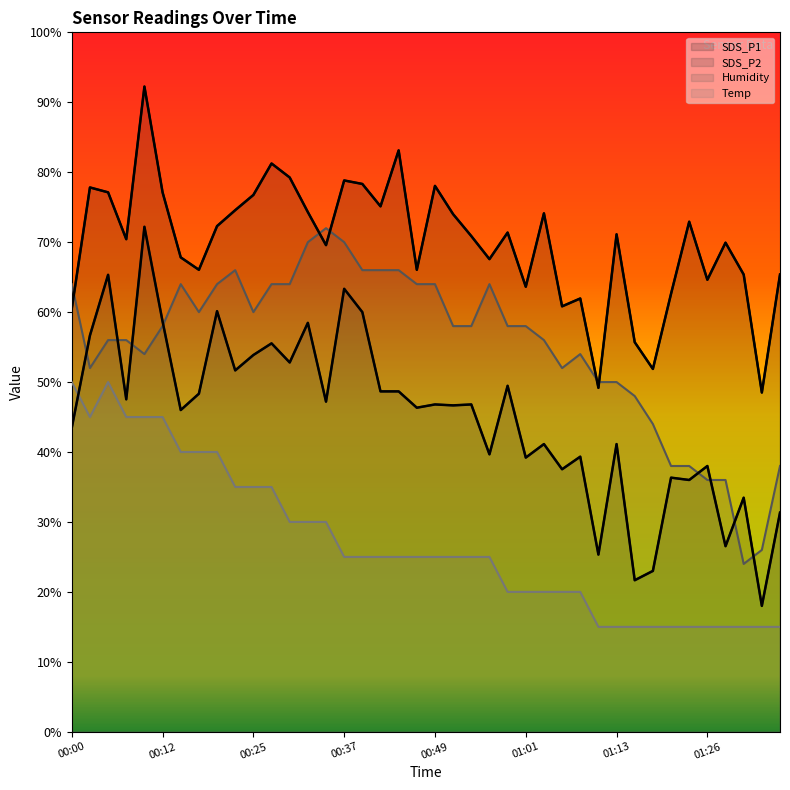

What is the average value of the SDS_P2 series?

45.1